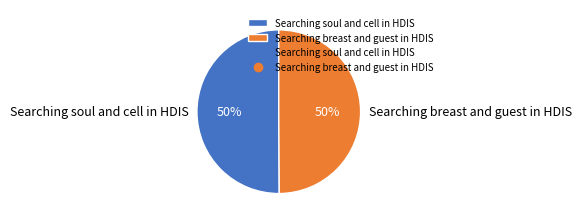

The Searching soul and cell in HDIS slice represents 50% of the pie. True or false?

True